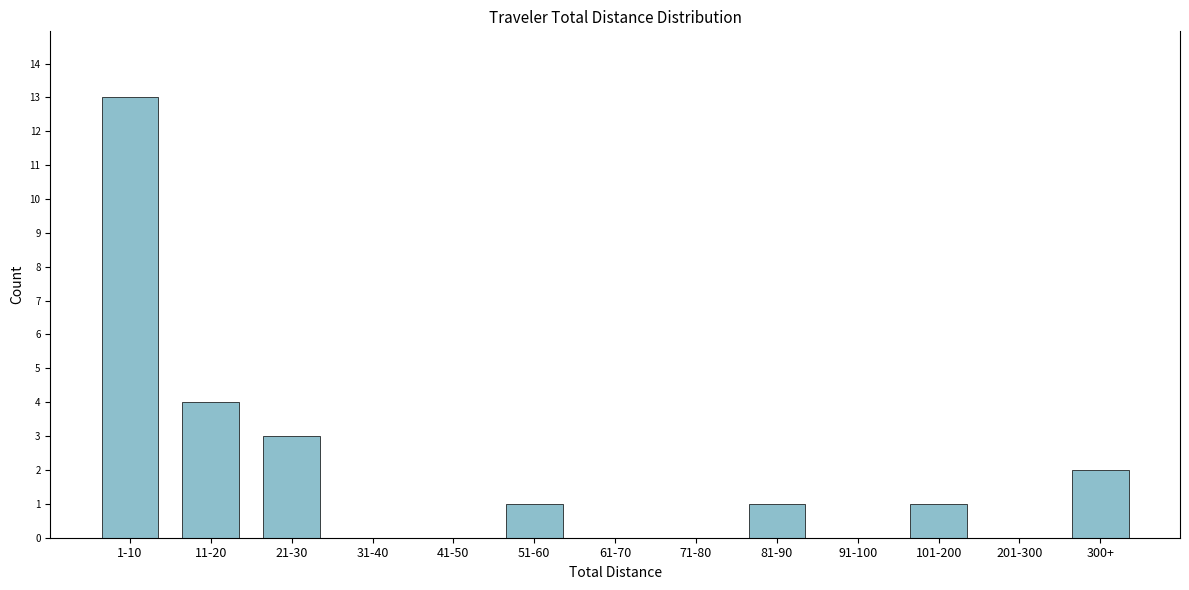

Reading left to right, extract all data points from this chart.

1-10=13	11-20=4	21-30=3	31-40=0	41-50=0	51-60=1	61-70=0	71-80=0	81-90=1	91-100=0	101-200=1	201-300=0	300+=2